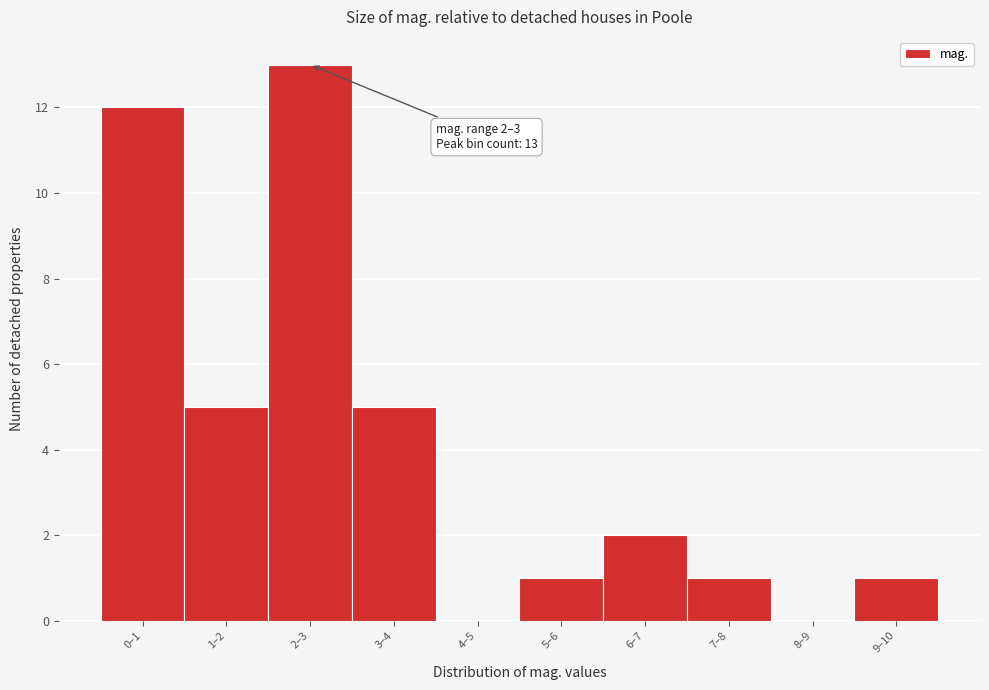

Reading left to right, transcribe all the data shown in this chart.

0–1=12	1–2=5	2–3=13	3–4=5	4–5=0	5–6=1	6–7=2	7–8=1	8–9=0	9–10=1